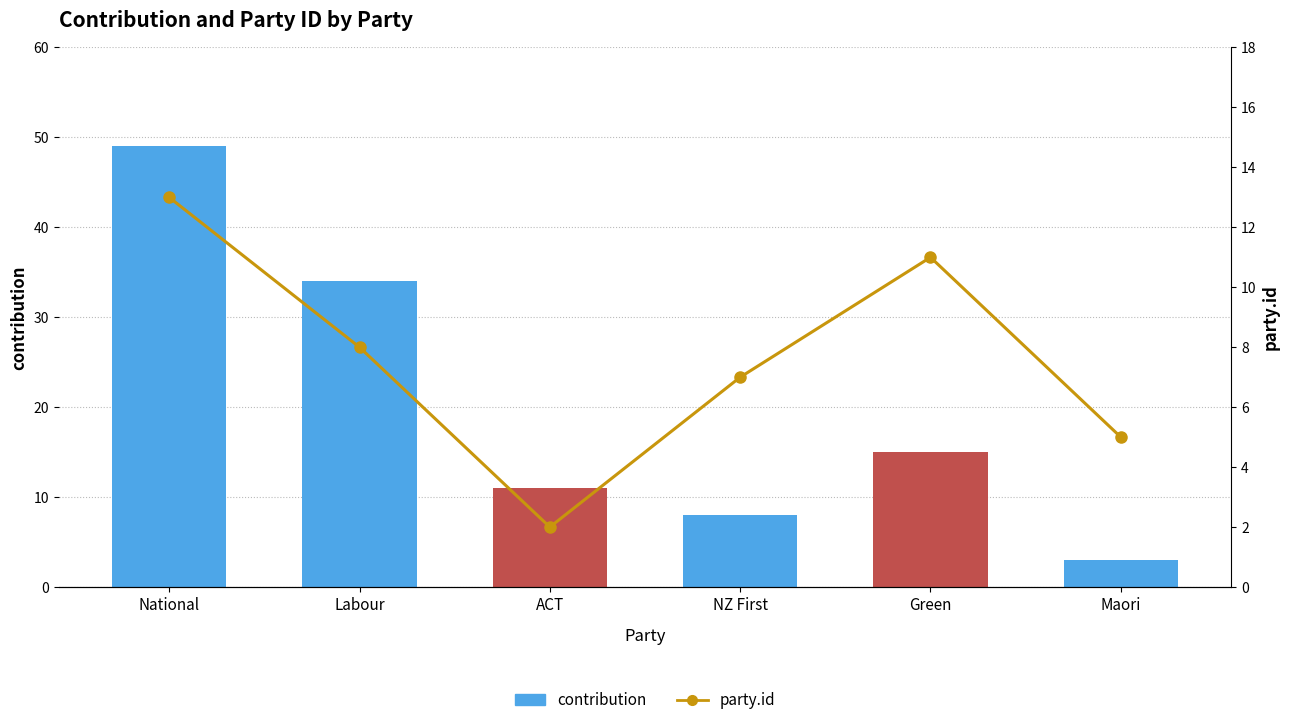

Which label corresponds to the smallest value in the chart?

ACT